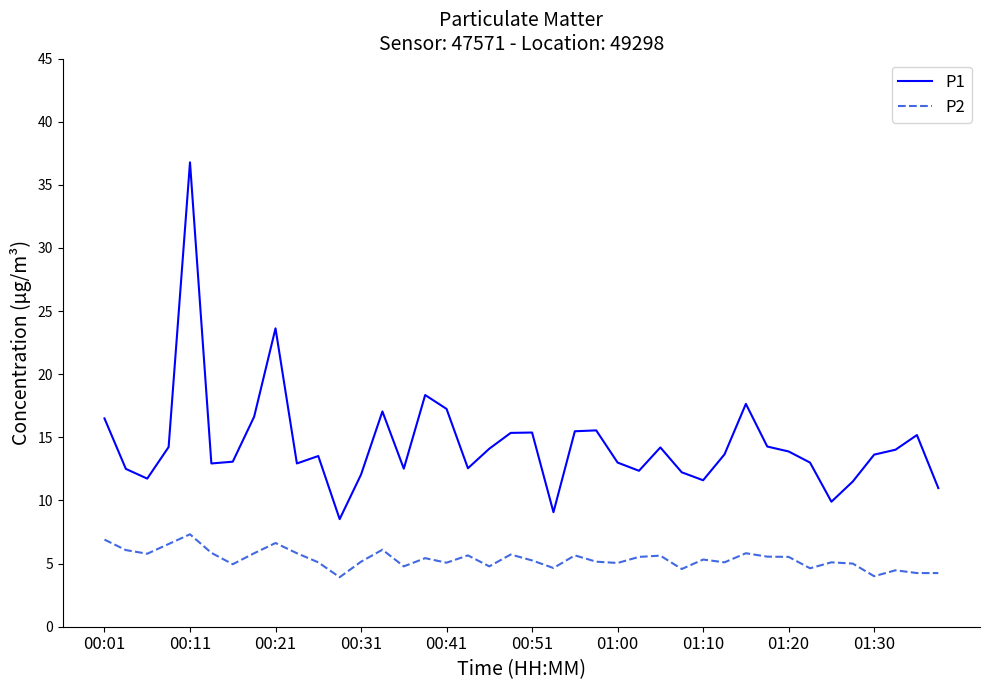

What is the maximum value for P2?

7.3